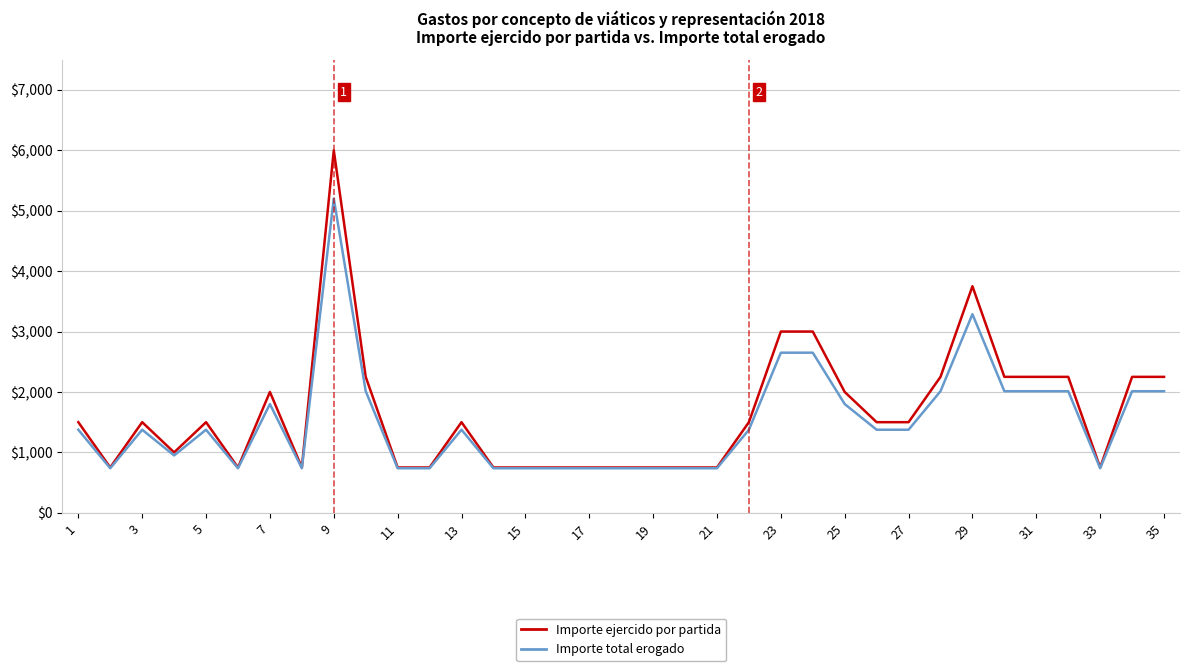

What are all the series names shown in the legend?

Importe ejercido por partida, Importe total erogado